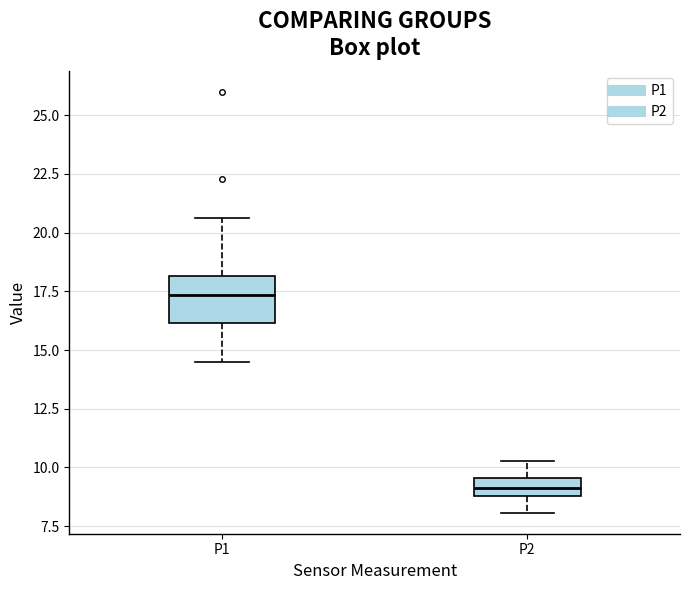

Which box's median line is the highest?

P1